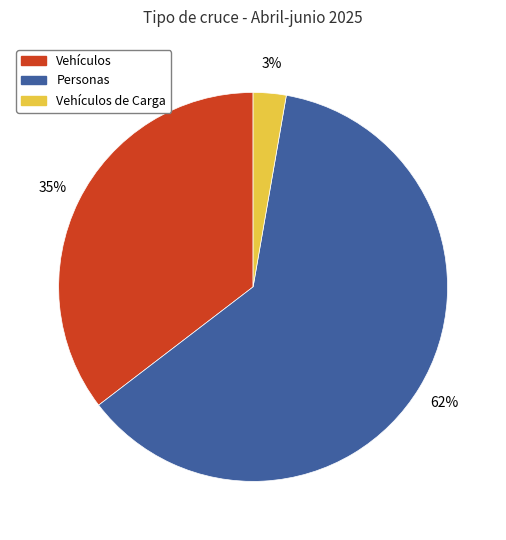

To the nearest percent, what is the combined percentage of Personas and Vehículos?

97%